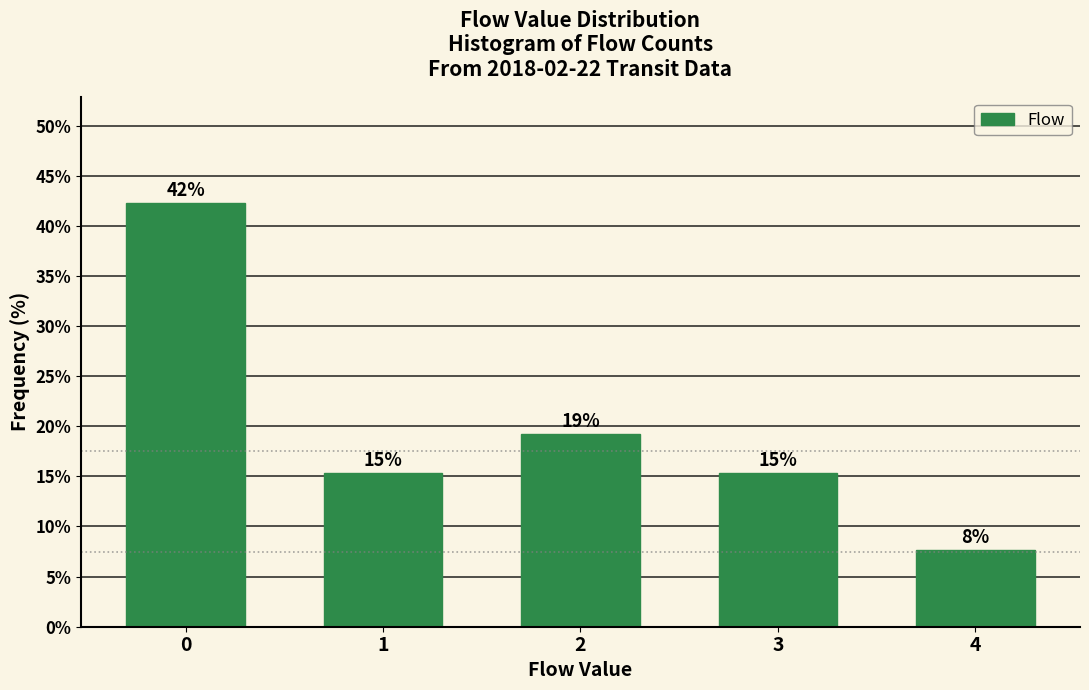

How many bars are there in total?

5